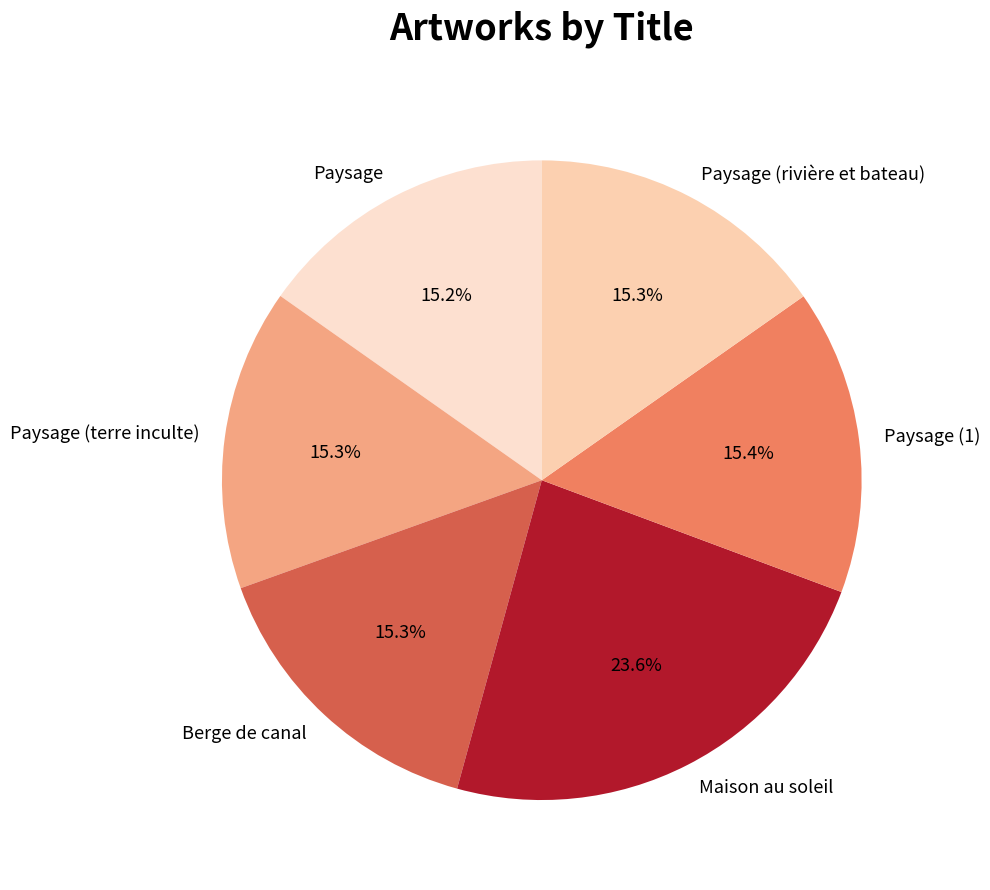

What is the ratio of the value at Maison au soleil to the value at Paysage (rivière et bateau)?

1.5